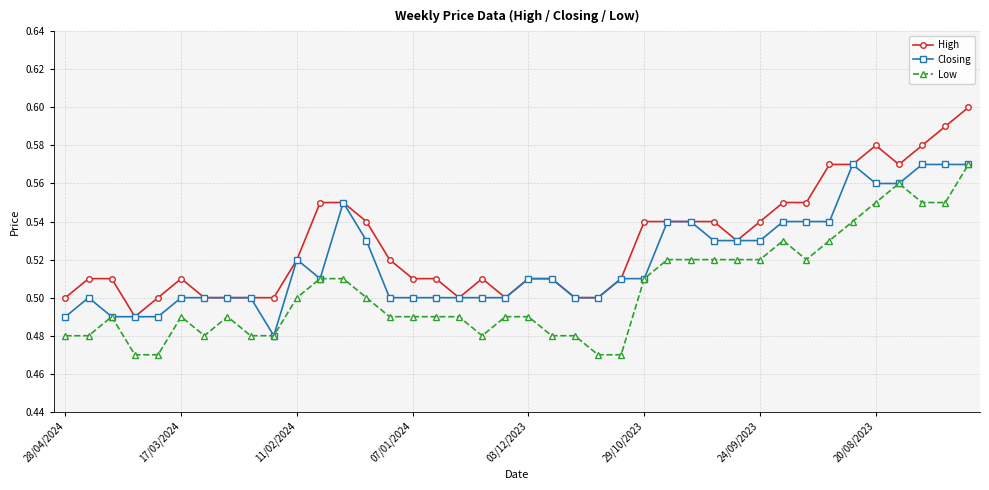

Which series has the widest spread of values?

High